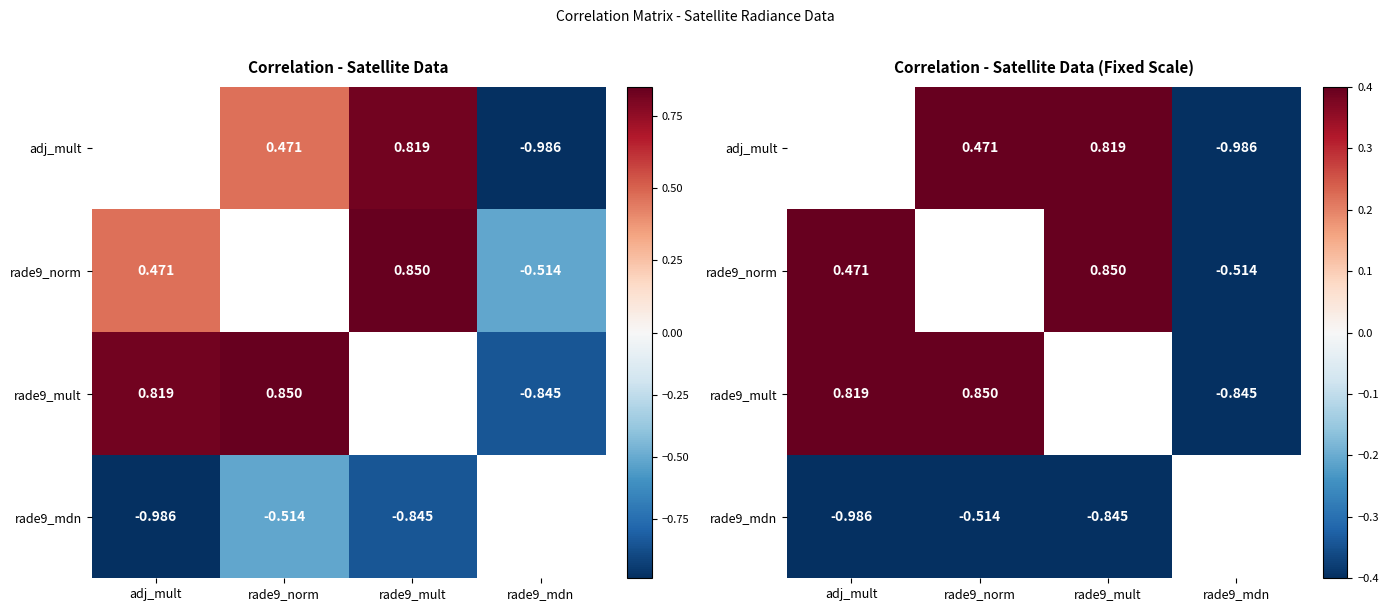

True or false: rade9_norm has a value of 0.8 at rade9_mult.

True